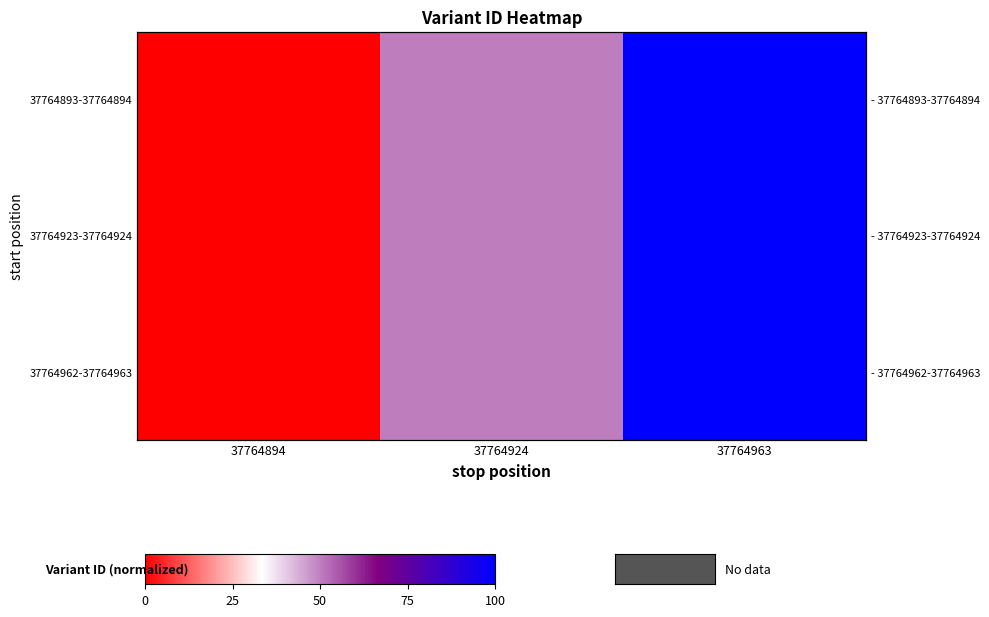

What is the difference between the maximum and minimum values in the 37764962-37764963 series?

100